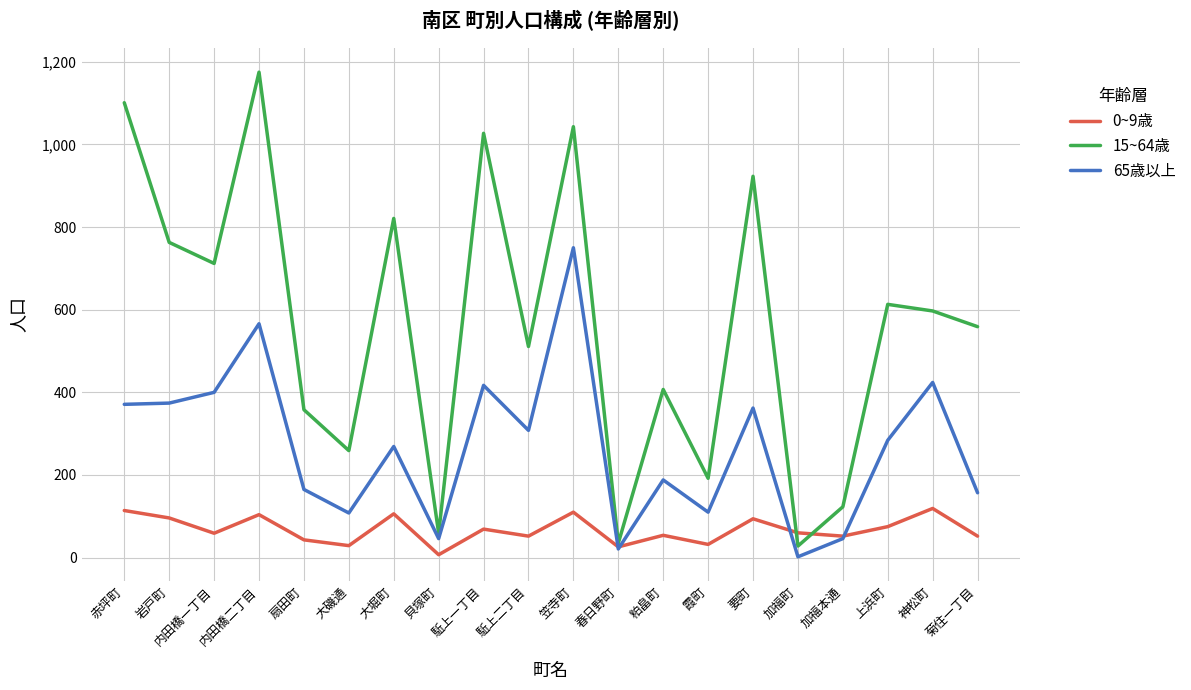

List the series in order of their peak value, highest first.

15~64歳, 65歳以上, 0~9歳